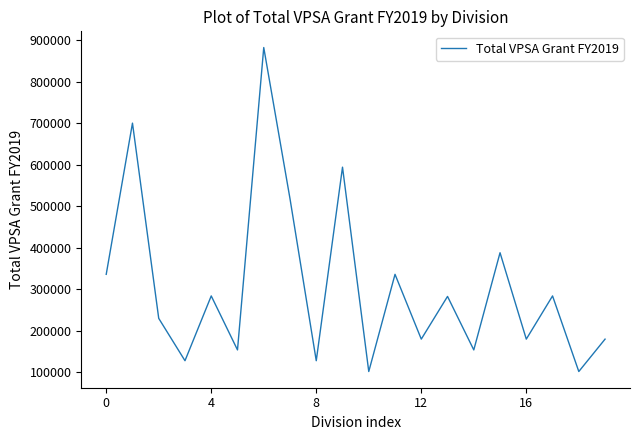

What is the difference between the maximum and minimum values?

780000